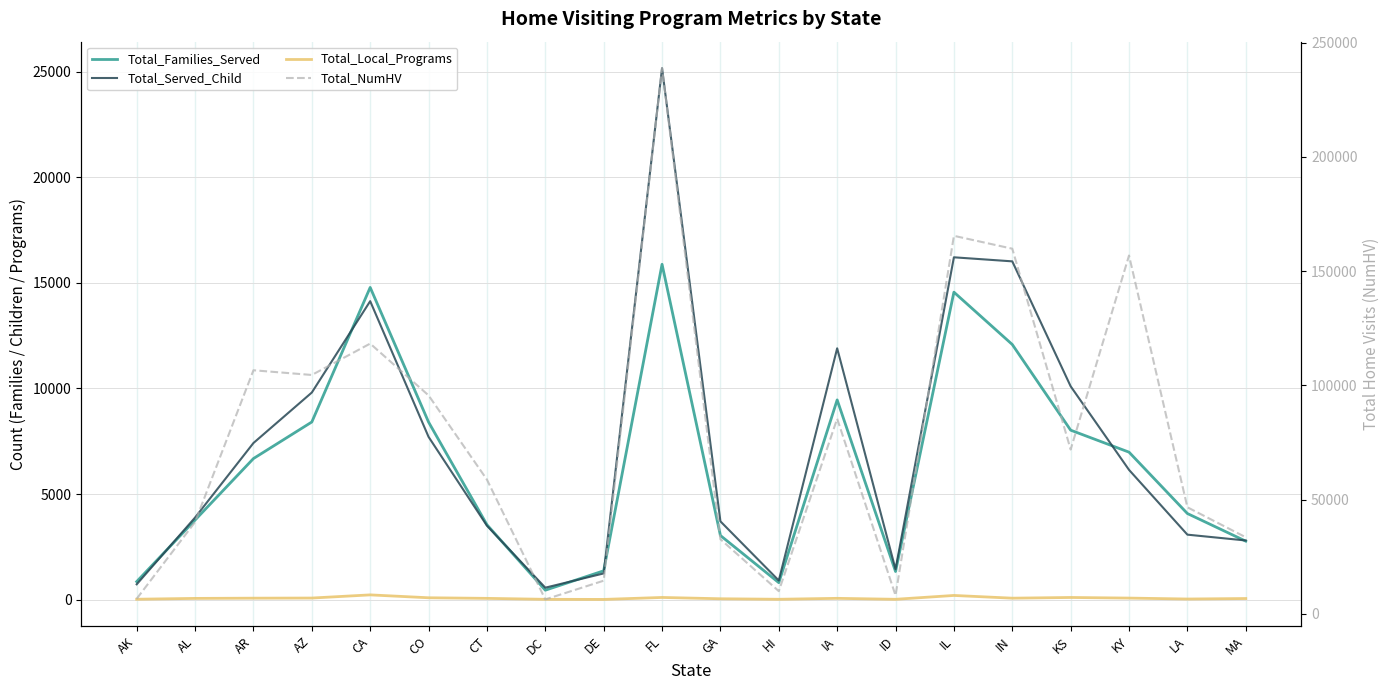

True or false: Total_Families_Served and Total_NumHV intersect in this chart.

False